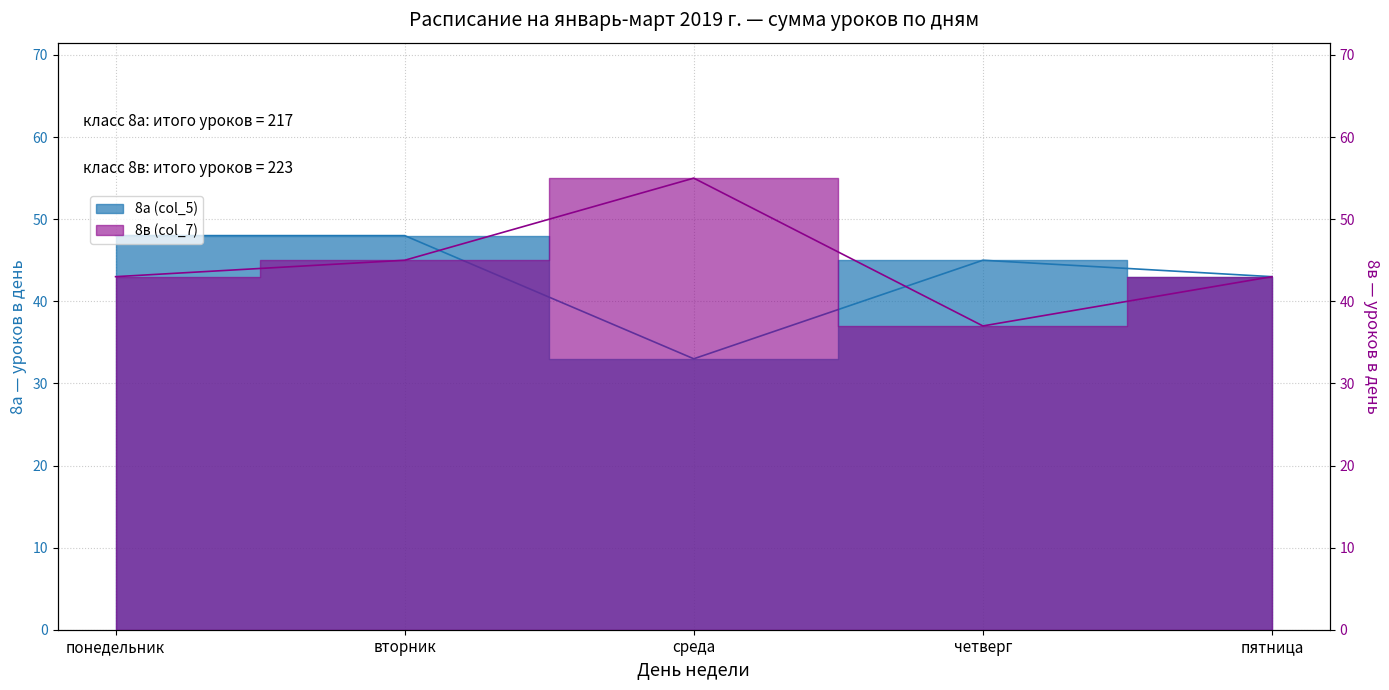

Is the value of 8а (col_5) at среда greater than the value of 8в (col_7) at среда?

No